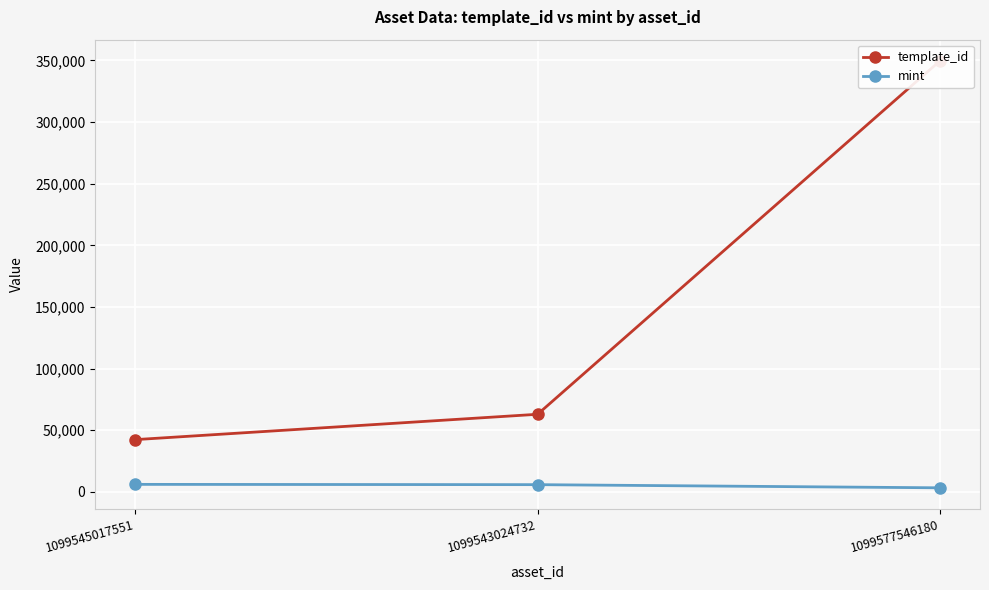

What are all the series names shown in the legend?

template_id, mint